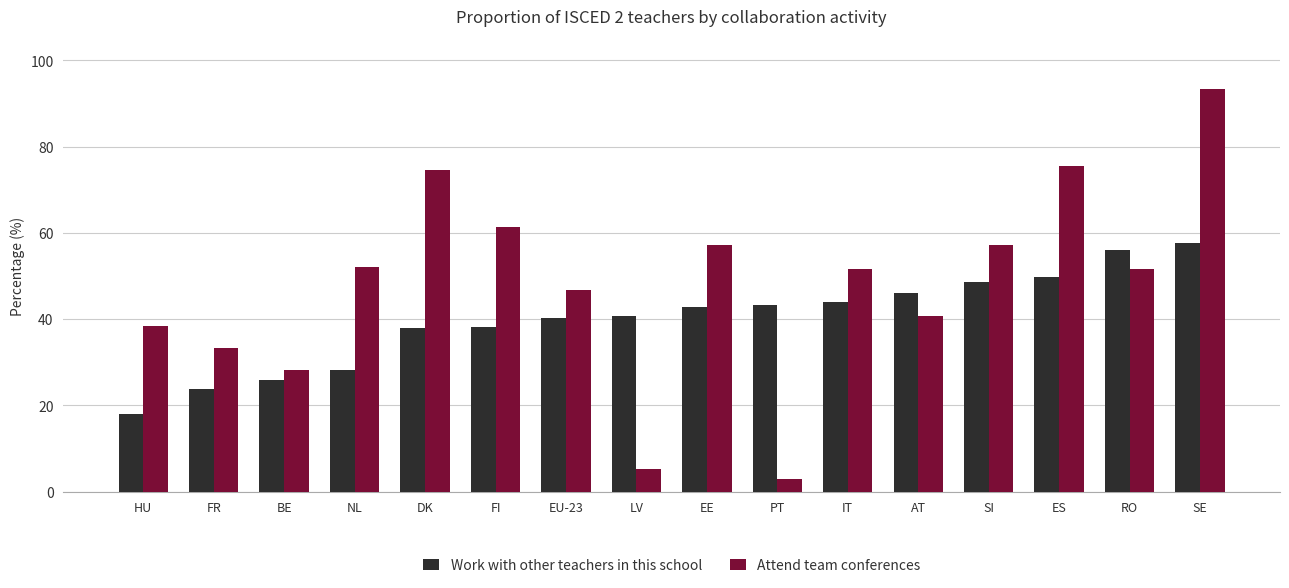

What is the label of the 4th bar from the left?

NL